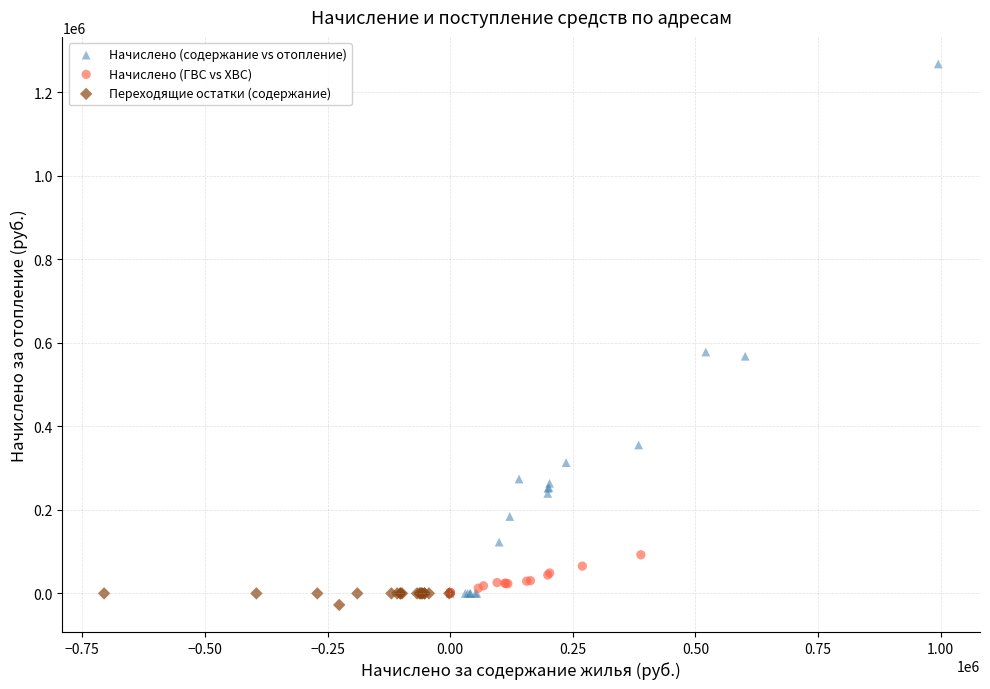

Which series has the widest spread of Y values?

Начислено (содержание vs отопление)